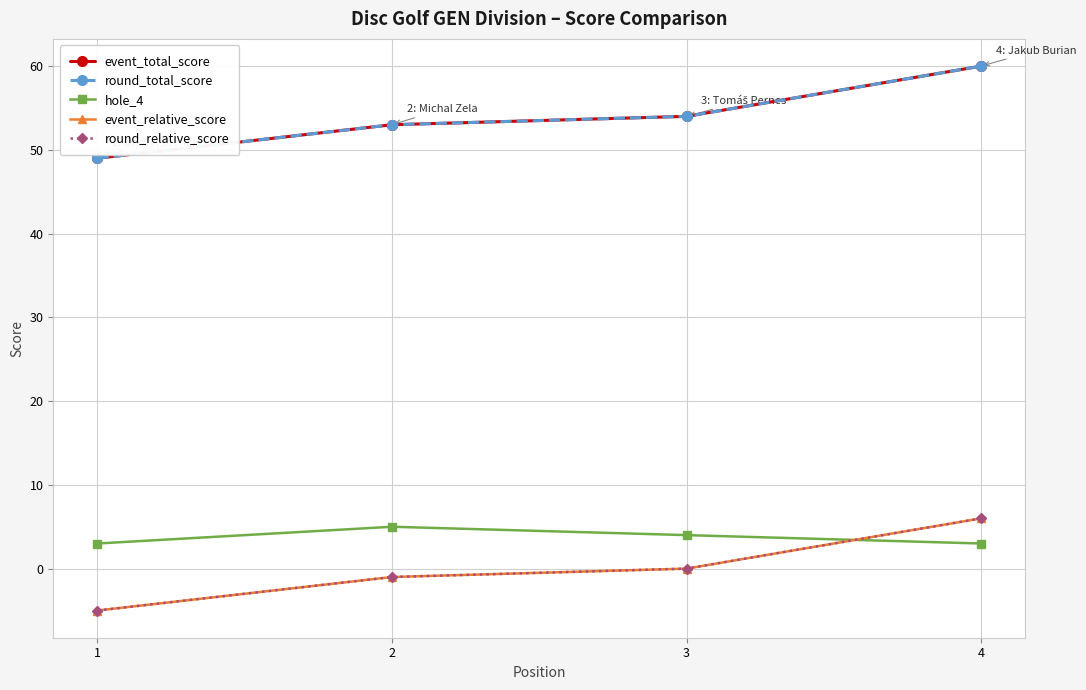

Is this an area chart (filled region under the line)?

No